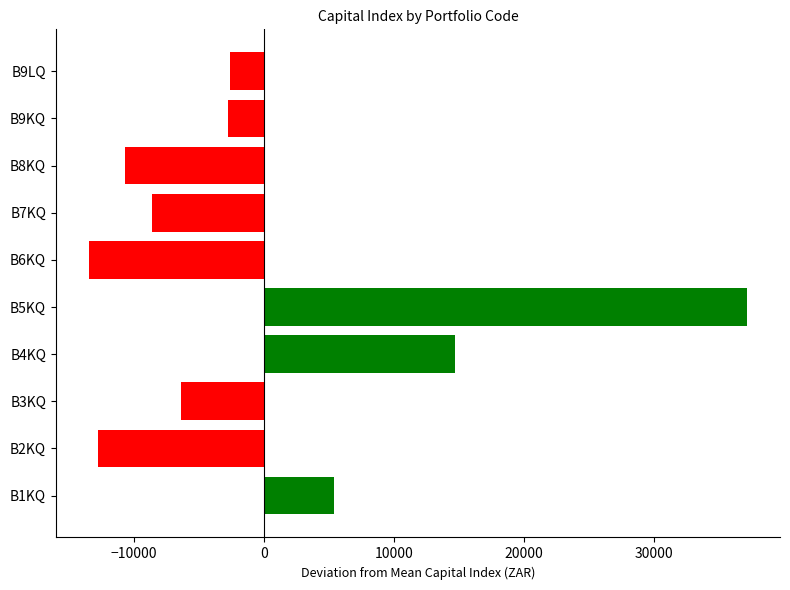

At which label is the value closest to 11850?

B4KQ